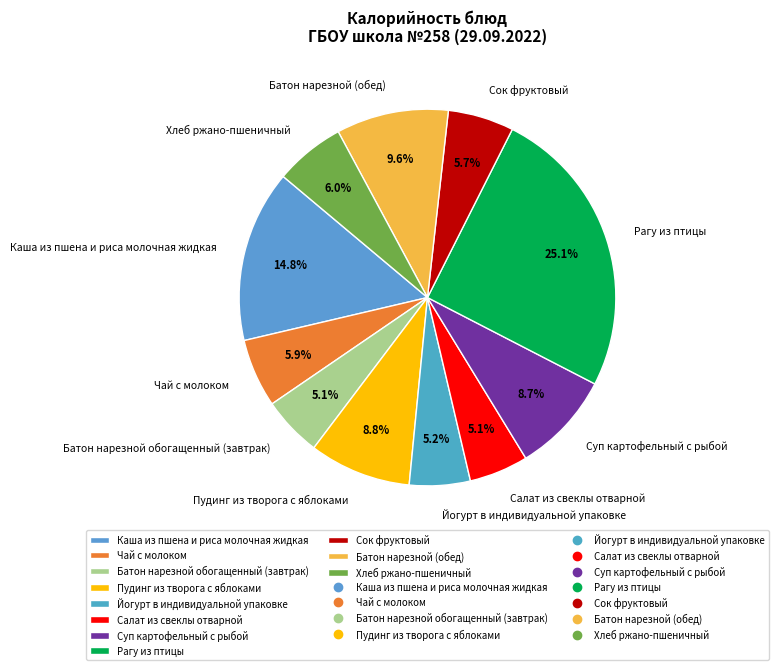

What is the ratio of the value at Каша из пшена и риса молочная жидкая to the value at Батон нарезной обогащенный (завтрак)?

2.9